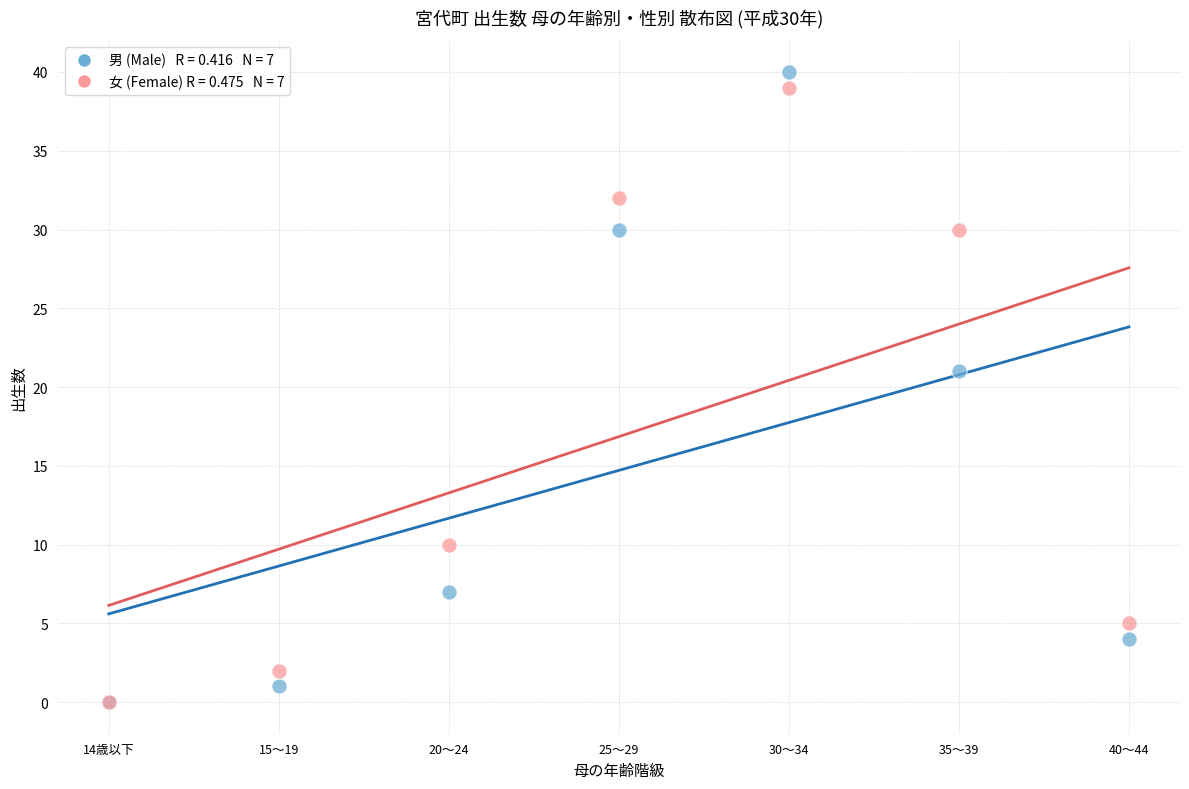

Across all series, what Y value is closest to 20?

21